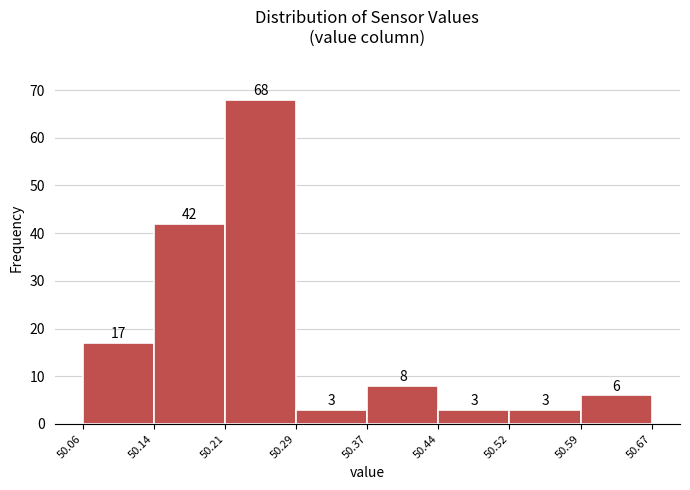

Reading left to right, transcribe this chart: for each bar, give the range it covers on the x-axis and its height.

50.06 to 50.14: 17
50.14 to 50.21: 42
50.21 to 50.29: 68
50.29 to 50.37: 3
50.37 to 50.44: 8
50.44 to 50.52: 3
50.52 to 50.59: 3
50.59 to 50.67: 6